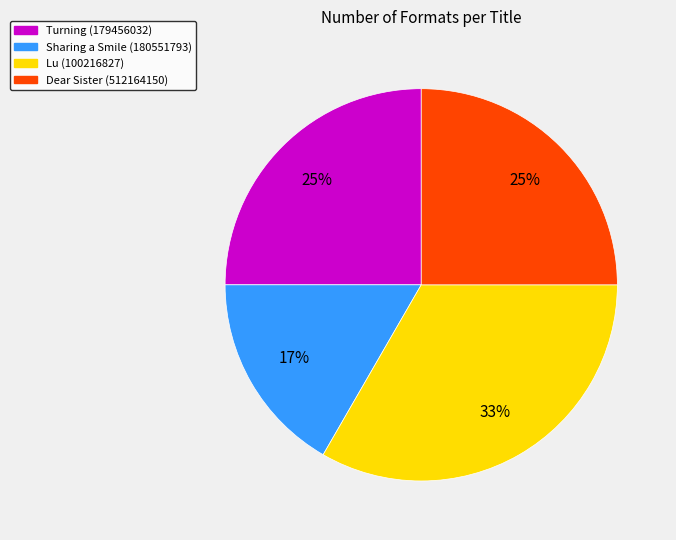

The Dear Sister (512164150) slice represents 33% of the pie. True or false?

False